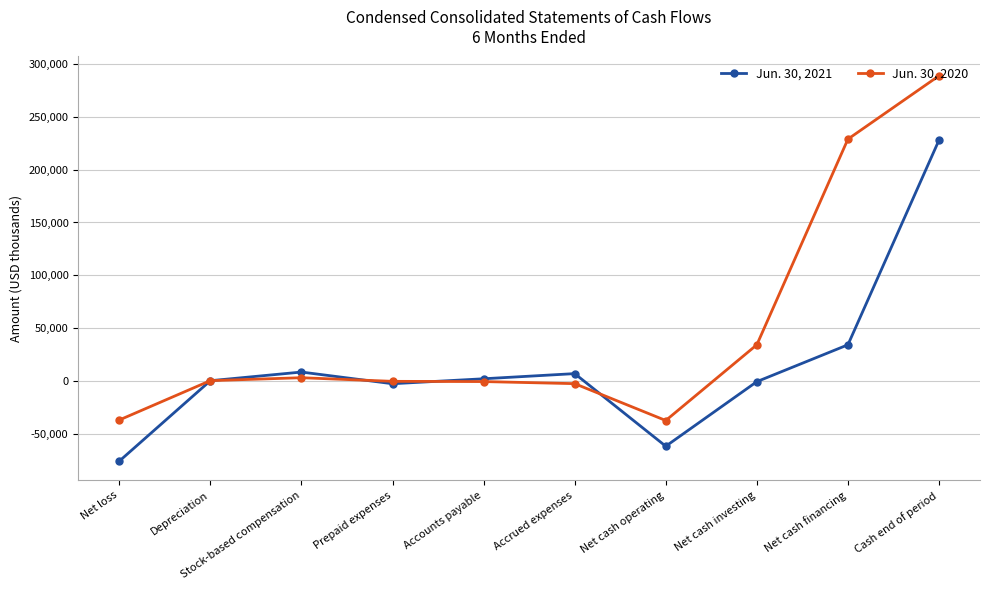

What is the label of the 4th point from the right?

Net cash operating